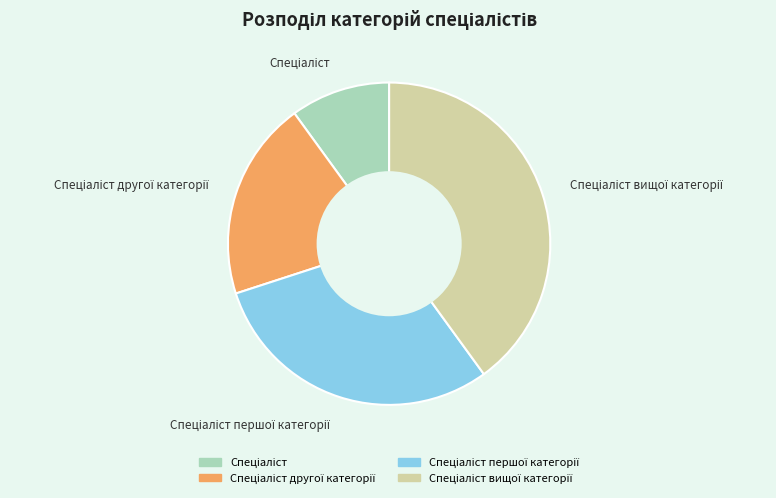

Is there a majority slice in this chart?

No